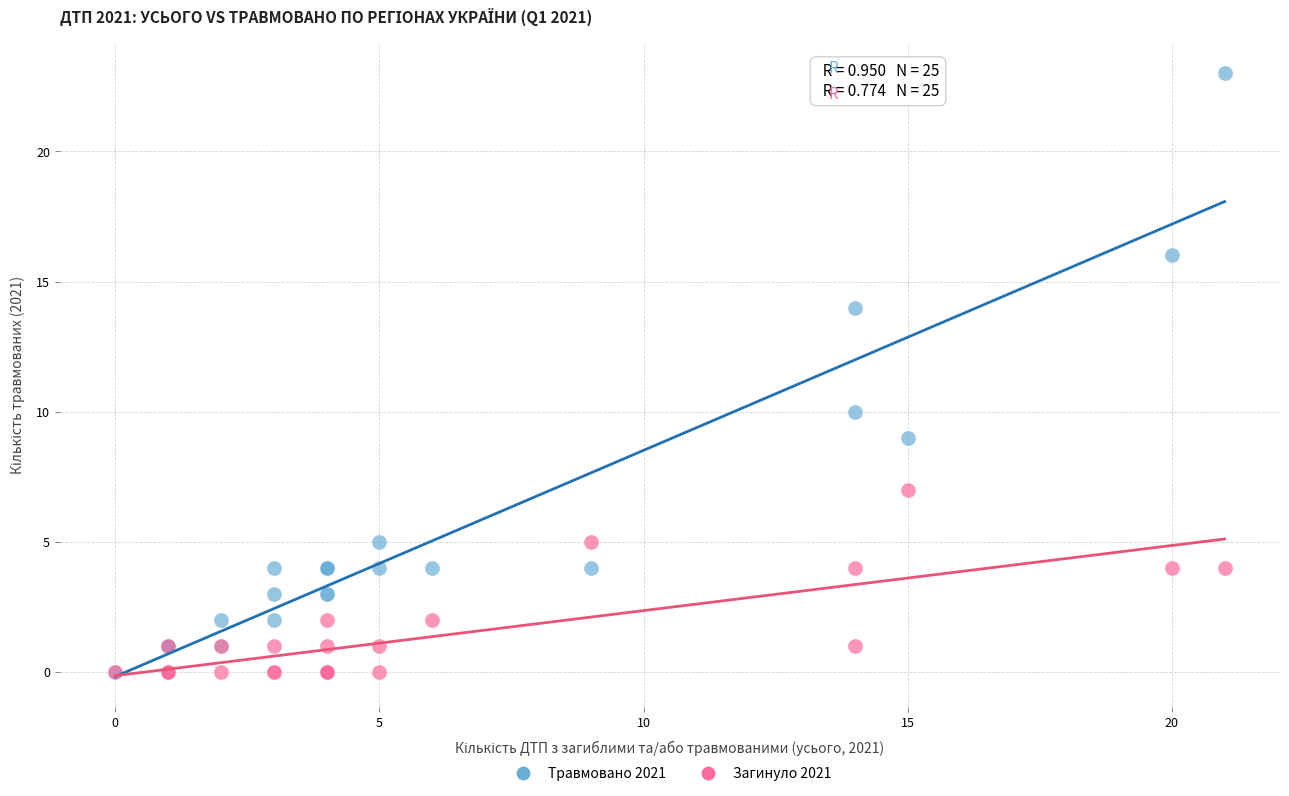

Across all series, what Y value is closest to 11?

10